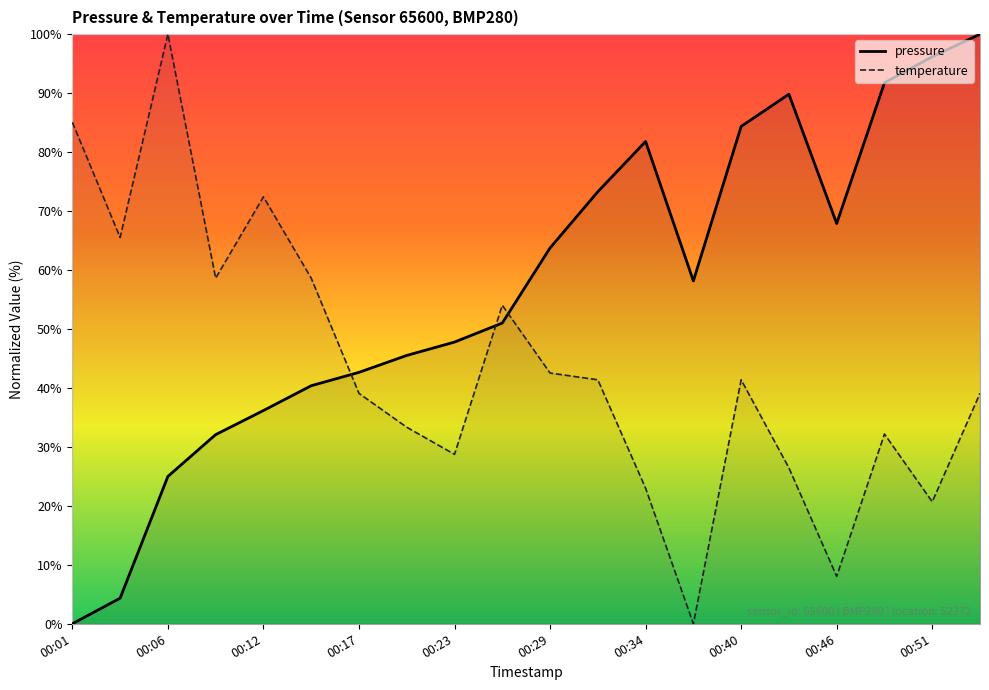

How many values in the pressure series are below 58?

10